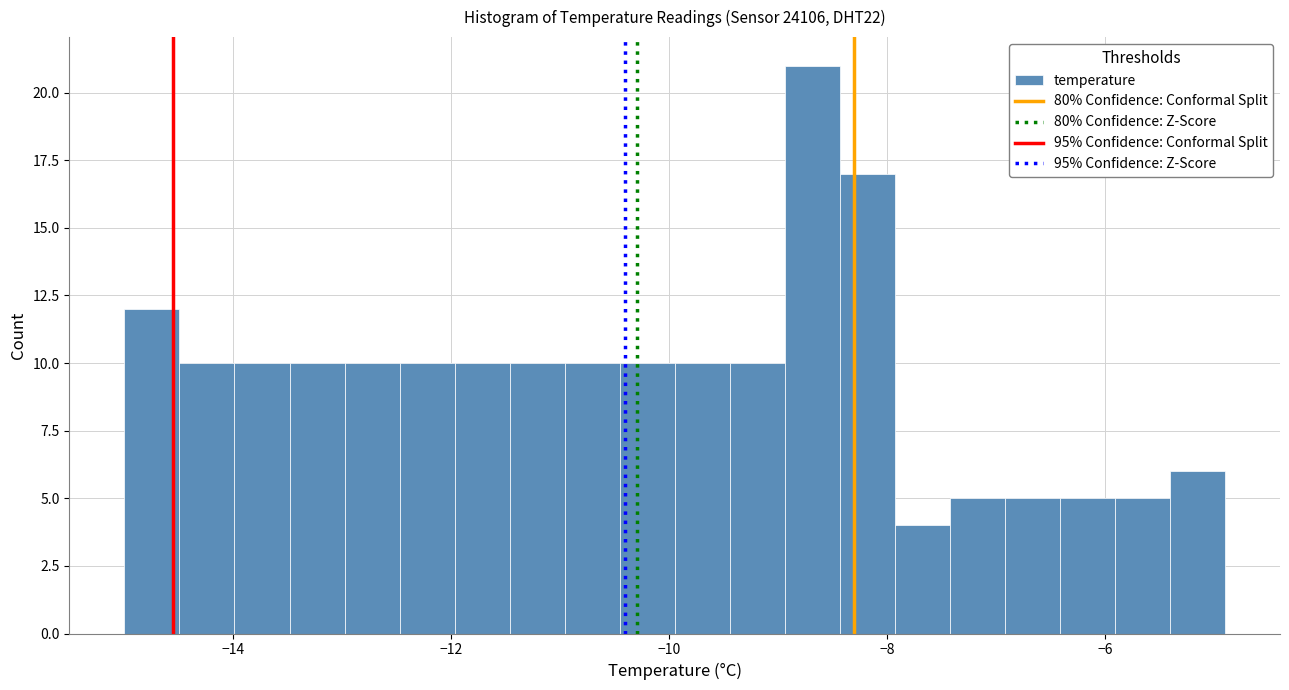

Read against the x-axis, roughly where is the centre of the tallest bar?

-8.6